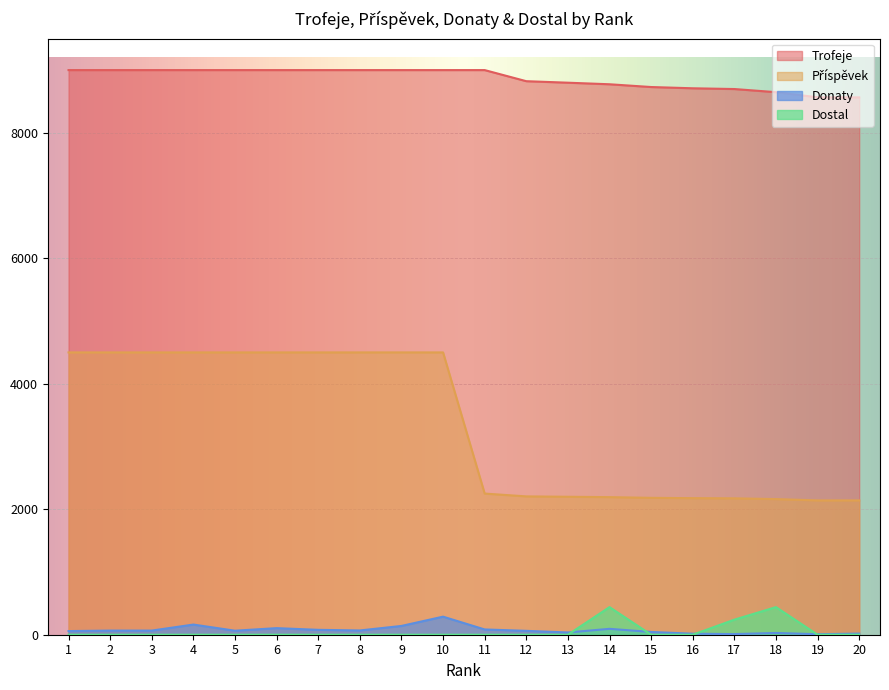

Which series changed the most between 1 and 4?

Donaty